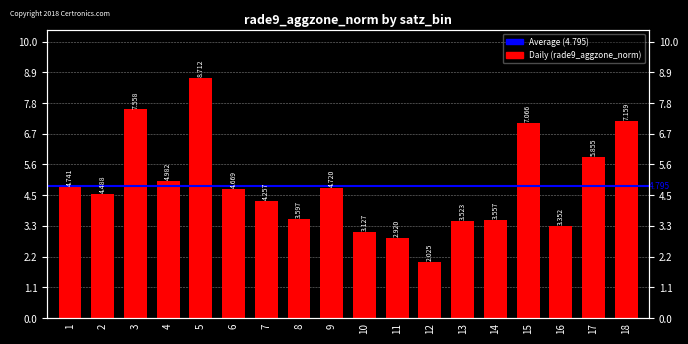

Which category has the highest value across all series?

5